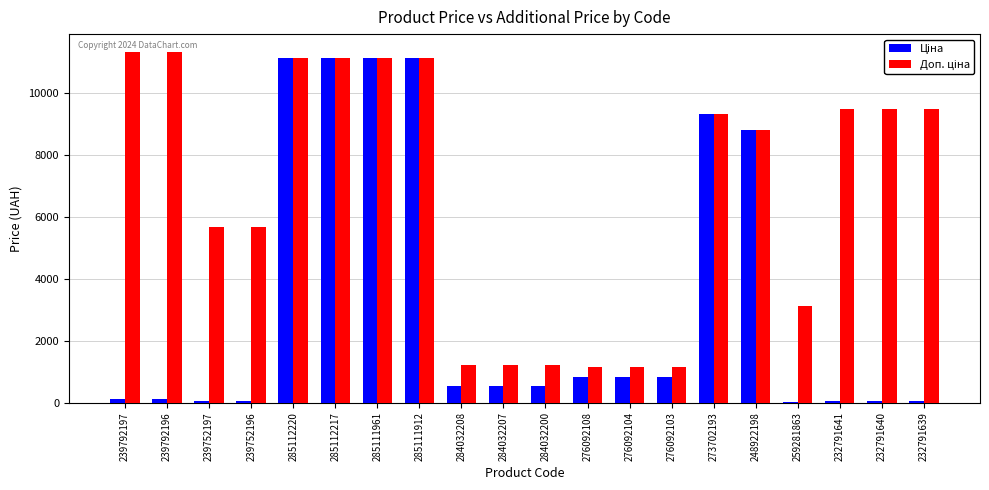

True or false: Доп. ціна has a value of 18837.5 at 239792196.

False